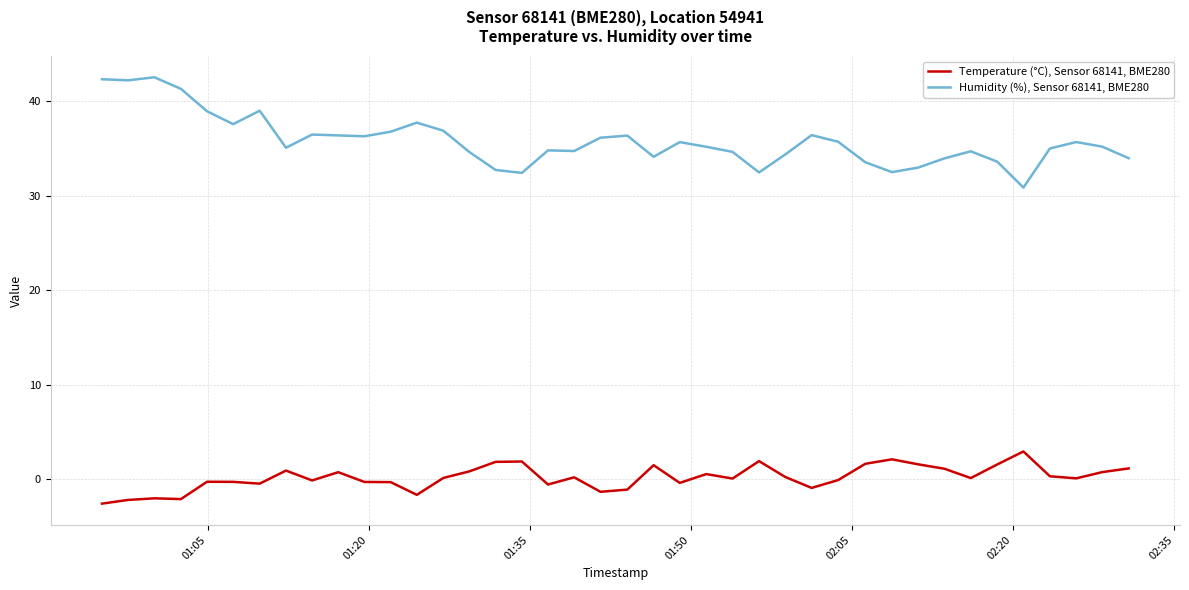

What is the maximum value shown in the chart?

42.5